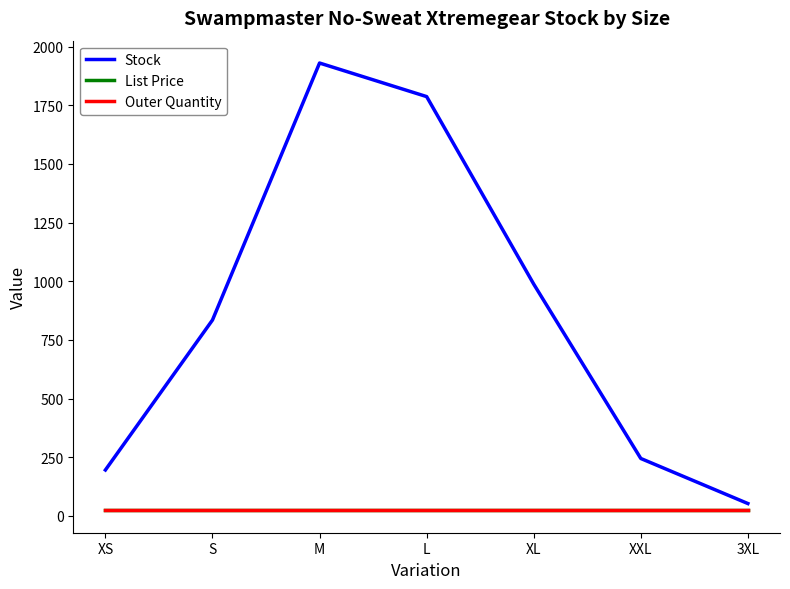

True or false: List Price and Outer Quantity intersect in this chart.

False